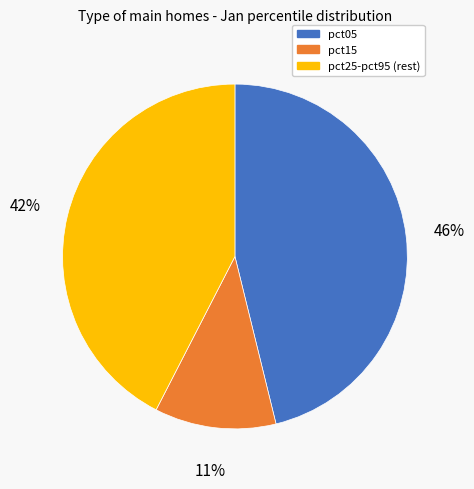

What is the ratio of the value at pct15 to the value at pct05?

0.2